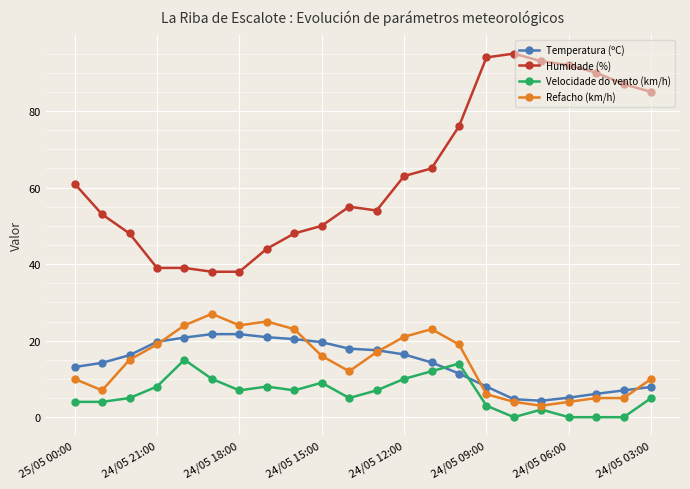

List the series in order of their peak value, lowest first.

Velocidade do vento (km/h), Temperatura (ºC), Refacho (km/h), Humidade (%)